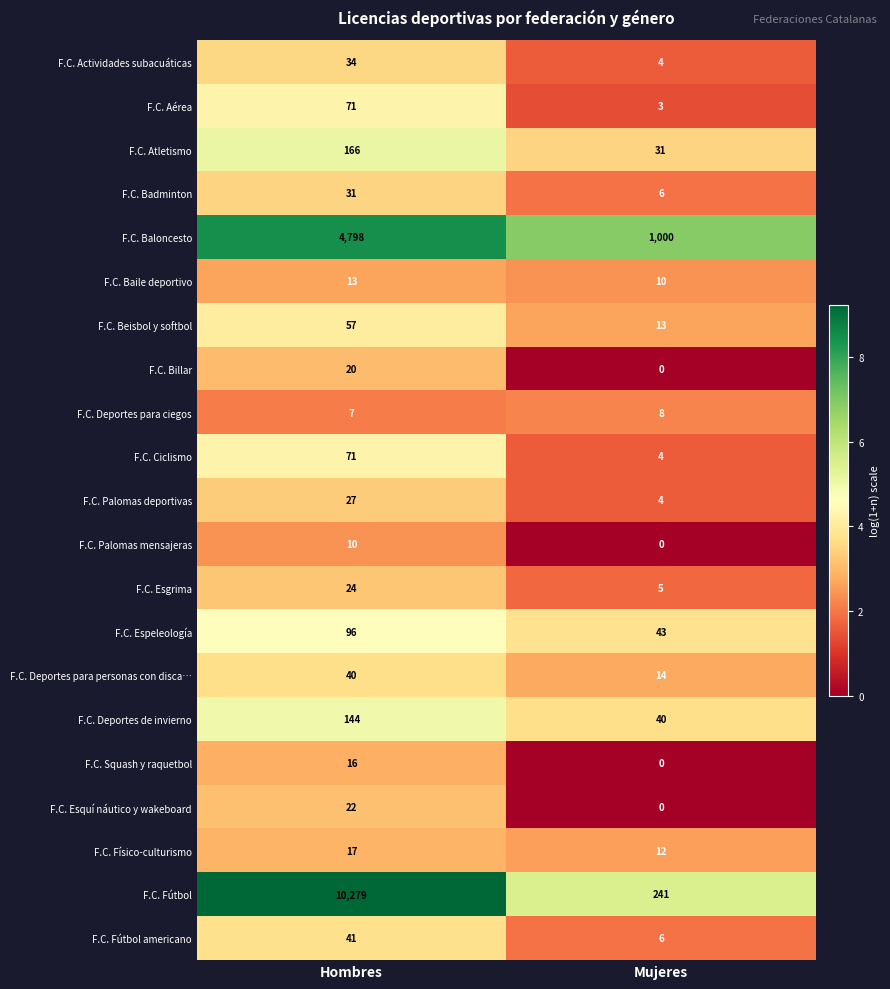

What is the difference between the maximum and minimum values in the F.C. Atletismo series?

135